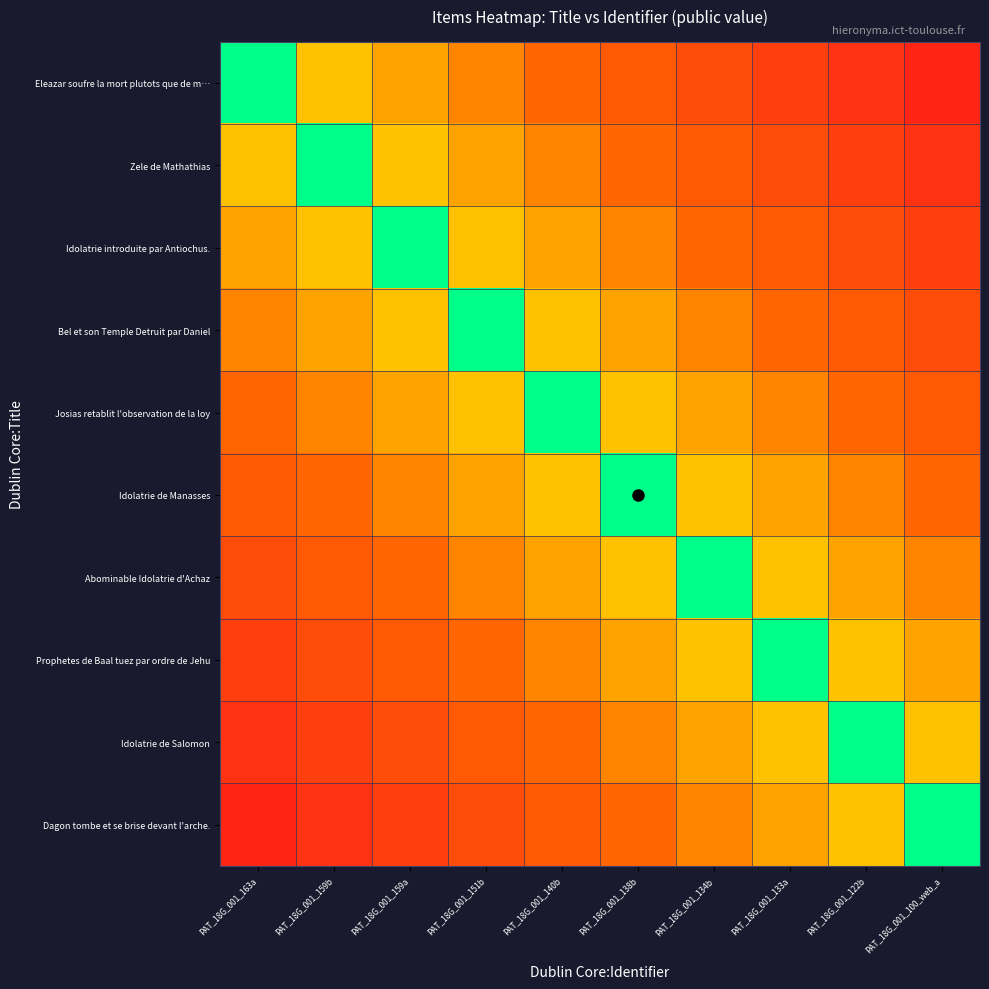

Which label corresponds to the largest value in the chart?

PAT_18G_001_163a